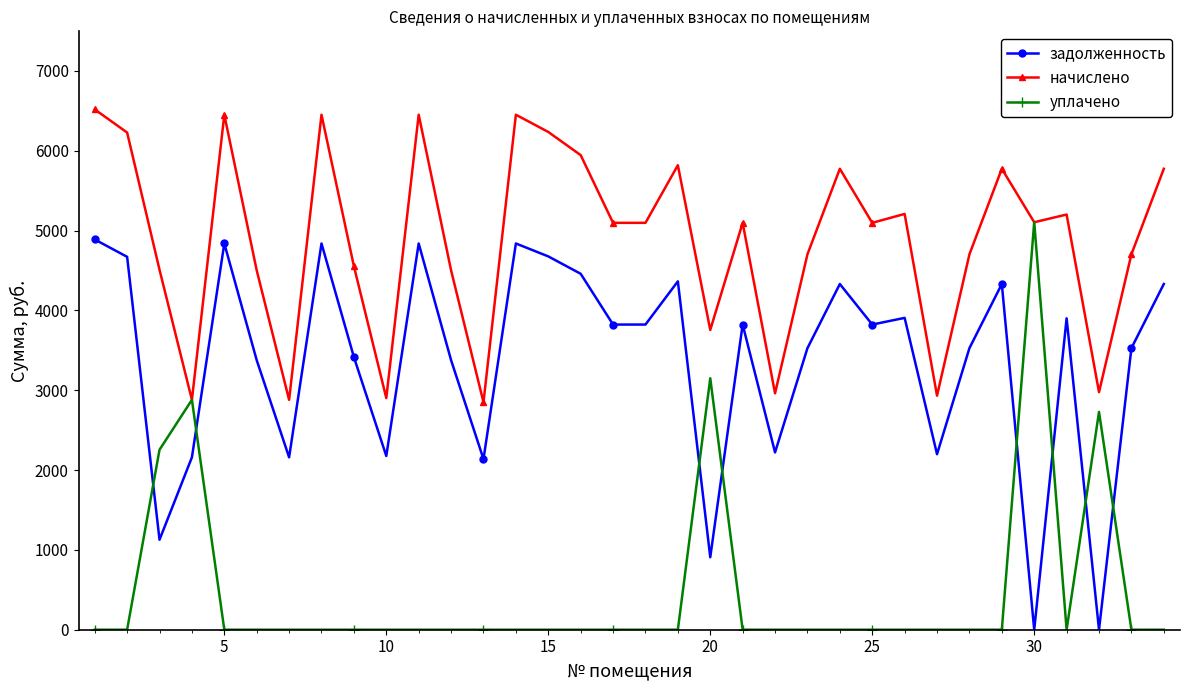

What is the value of the задолженность point at the 19th from the left?

4363.6